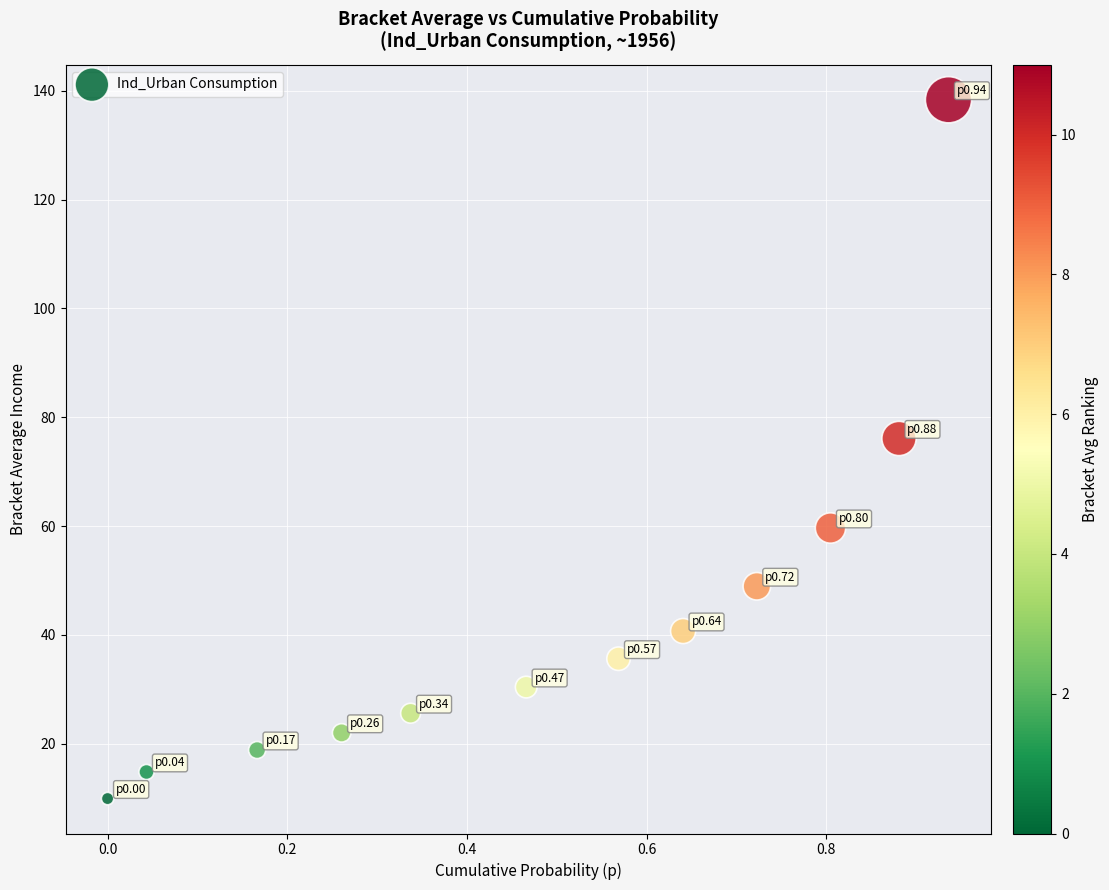

What is the average X value?

0.5